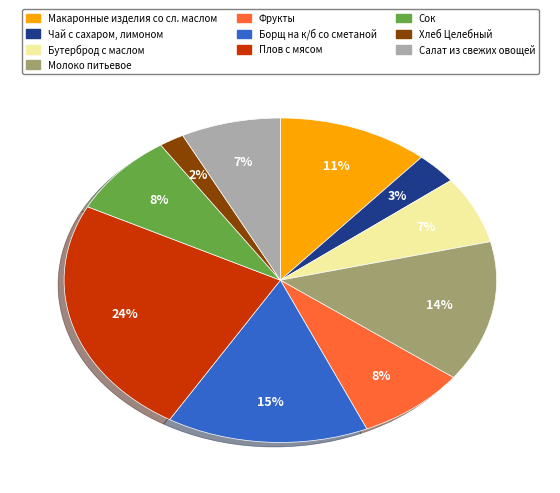

Which slice is the largest?

Плов с мясом